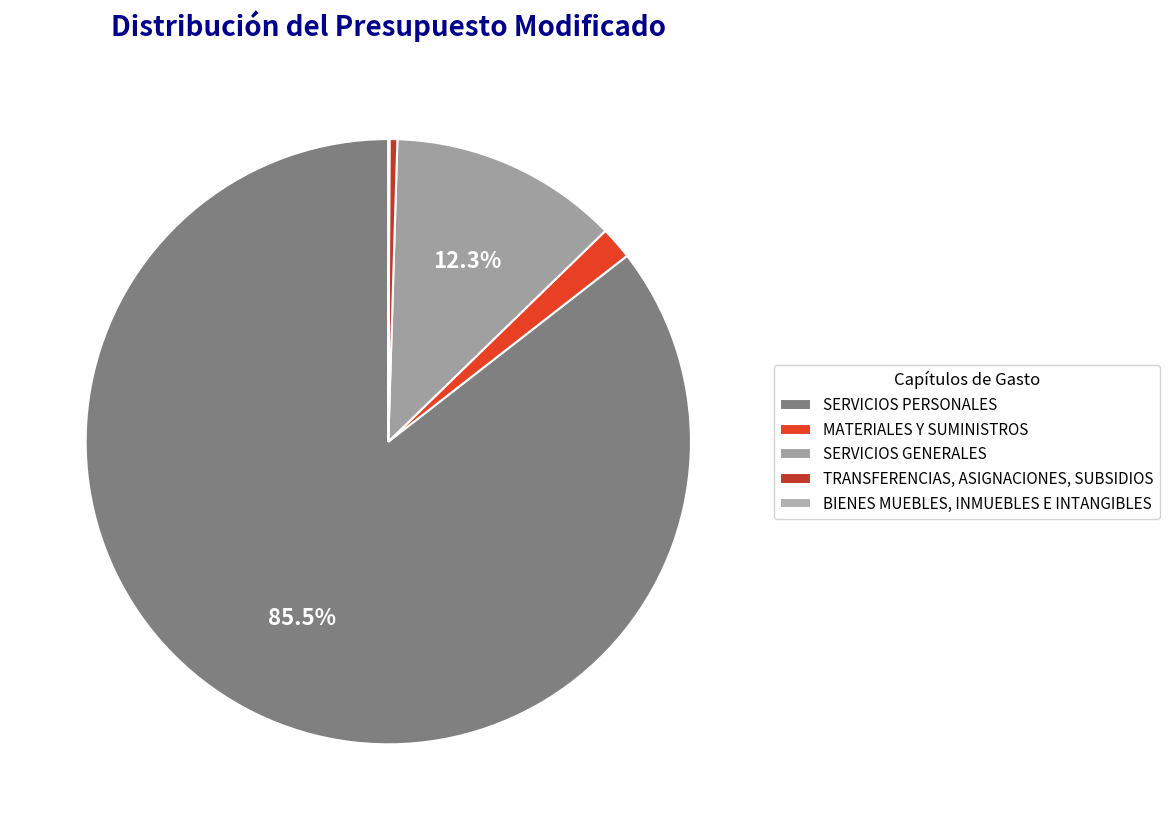

To the nearest percent, what is the difference between the TRANSFERENCIAS, ASIGNACIONES, SUBSIDIOS and SERVICIOS PERSONALES slice percentages?

85%